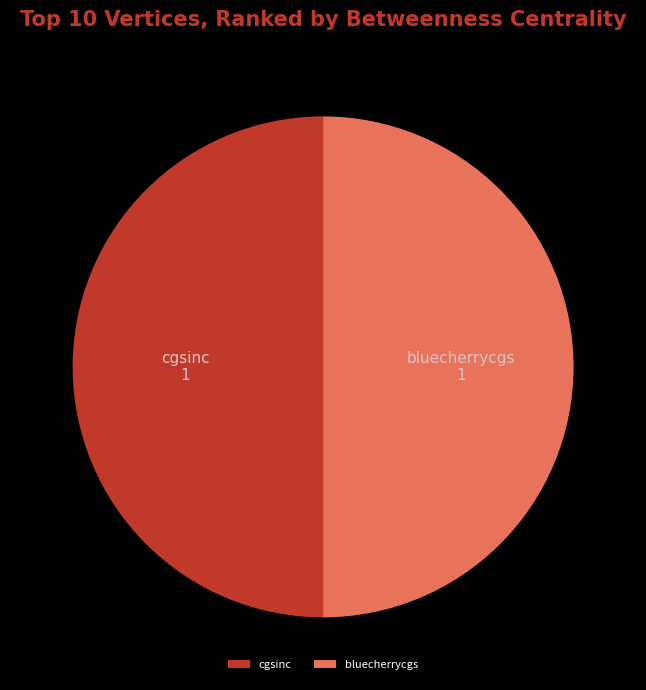

True or false: cgsinc accounts for 50% of the total.

True